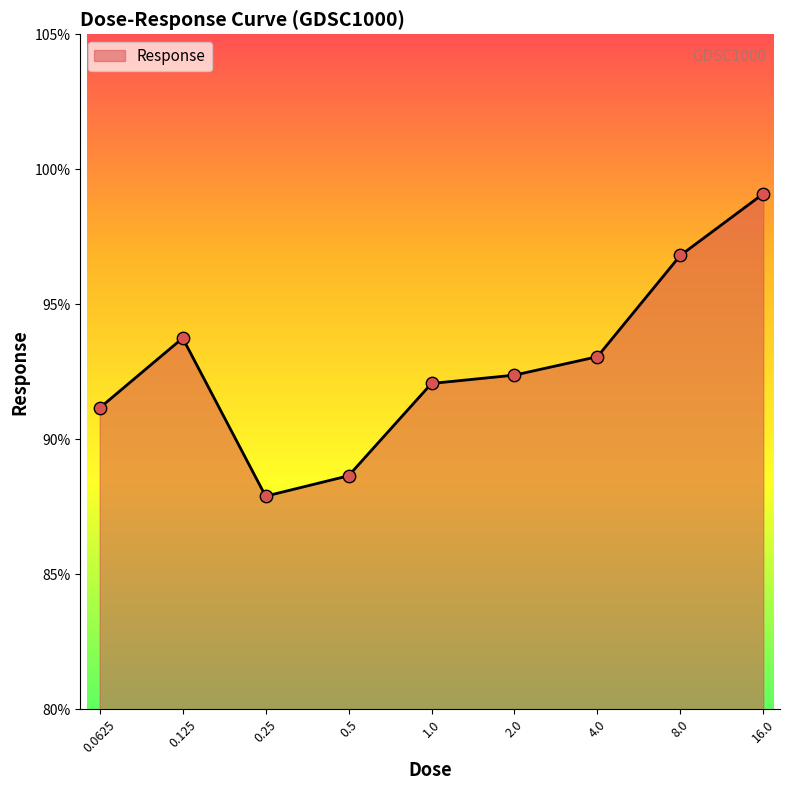

What is the difference between the maximum and minimum values?

11.2